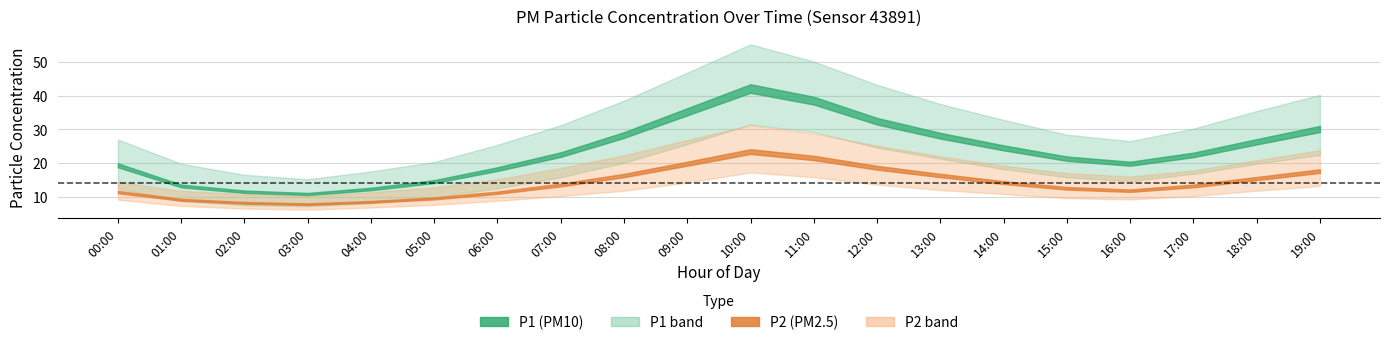

What position from the right is 13:00?

7